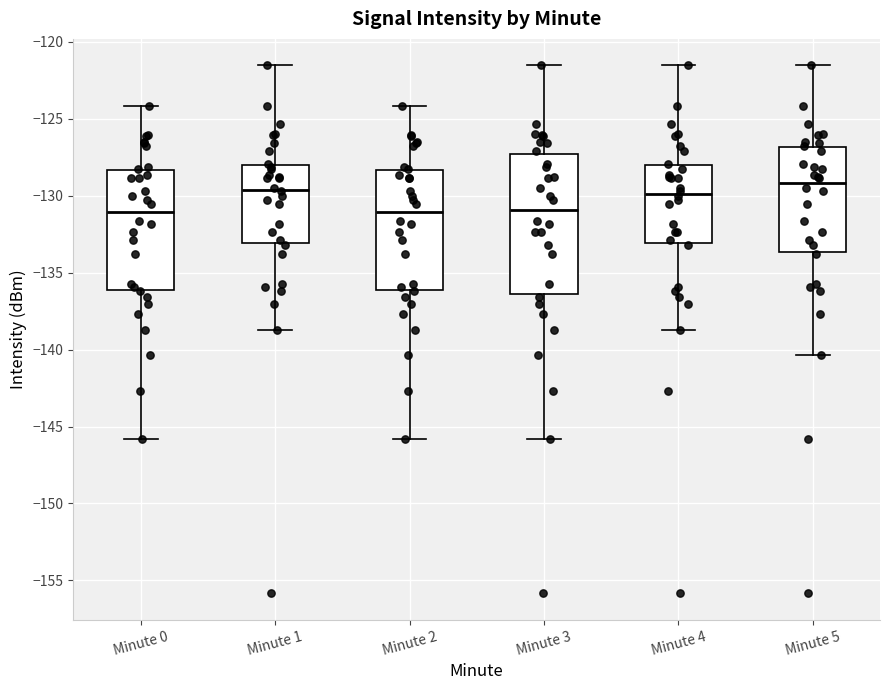

Reading left to right, transcribe this box plot: for each box, give where its median line is, the range the box spans, and where its two whiskers end, as read against the y-axis. The values are not printed on the chart, so give them approximately, as read against the axis.

Minute 0: median -131.0, box -136.0 to -128.5, whiskers -146.0 to -124.0
Minute 1: median -129.5, box -133.0 to -128.0, whiskers -138.5 to -121.5
Minute 2: median -131.0, box -136.0 to -128.5, whiskers -146.0 to -124.0
Minute 3: median -131.0, box -136.5 to -127.5, whiskers -146.0 to -121.5
Minute 4: median -130.0, box -133.0 to -128.0, whiskers -138.5 to -121.5
Minute 5: median -129.0, box -133.5 to -127.0, whiskers -140.5 to -121.5